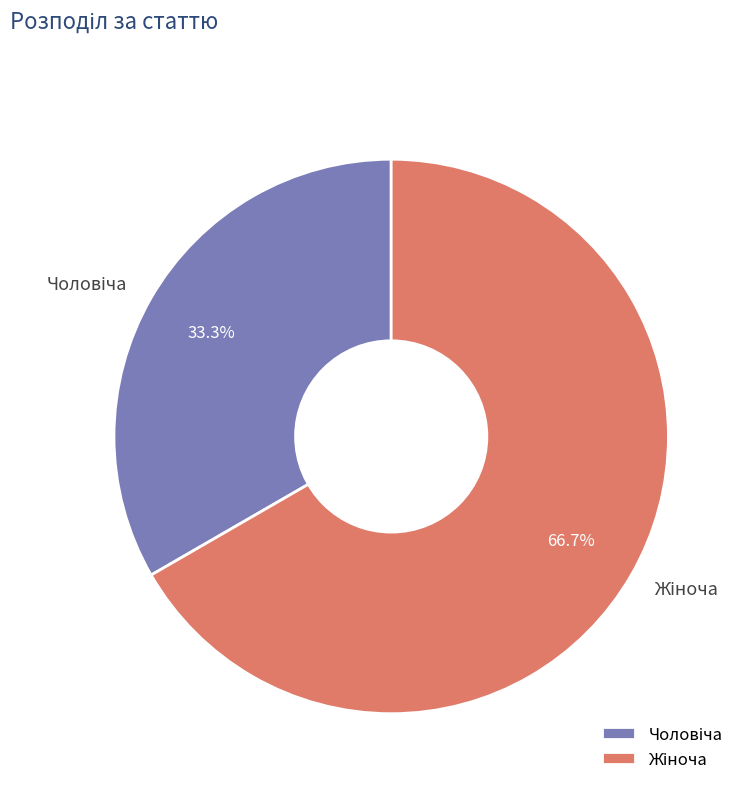

To the nearest percent, what is the difference between the largest and smallest slice percentages?

33%